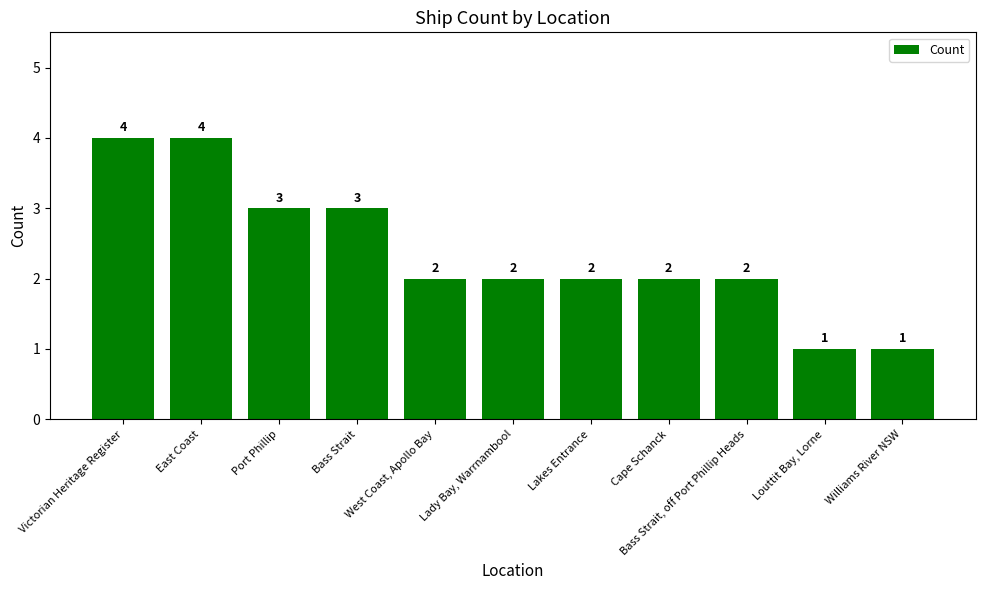

What is the ratio of the value at Victorian Heritage Register to the value at Williams River NSW?

4.0